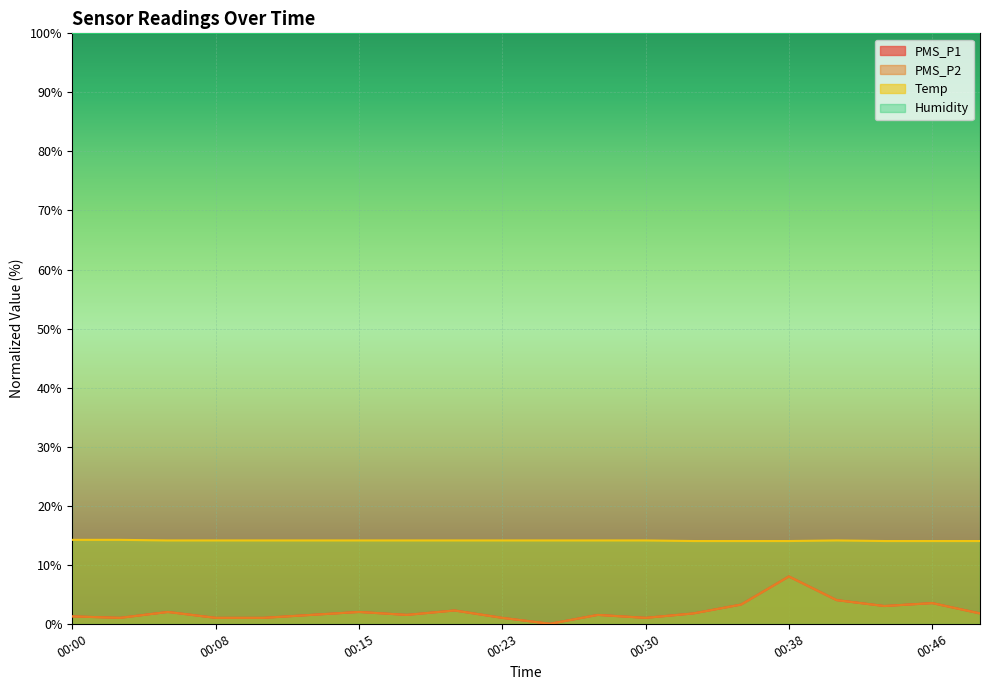

List the labels in order of PMS_P2 value, smallest first.

00:25, 00:03, 00:08, 00:10, 00:23, 00:30, 00:00, 00:13, 00:18, 00:28, 00:33, 00:48, 00:05, 00:15, 00:20, 00:43, 00:35, 00:46, 00:41, 00:38